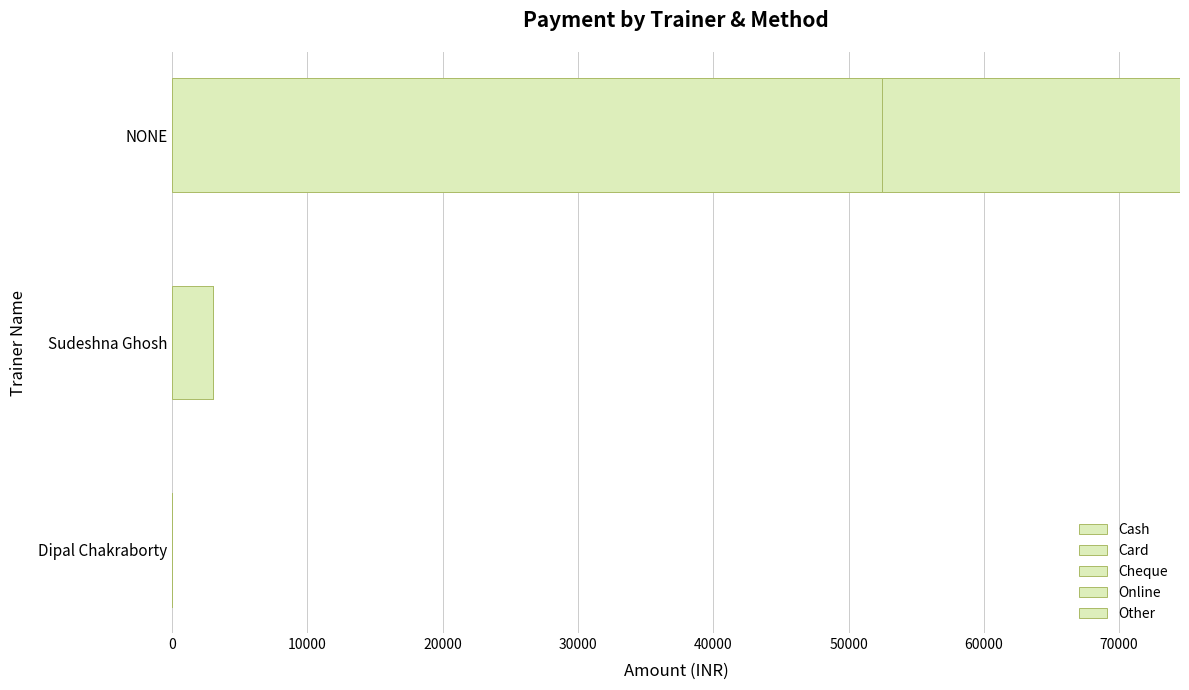

Reading left to right, extract all data points from this chart.

Cash: 0.0	2998.0	52498.0
Card: 0.0	0.0	22000.0
Cheque: 0.6	0.6	0.6
Online: 0.6	0.6	0.6
Other: 0.6	0.6	0.6